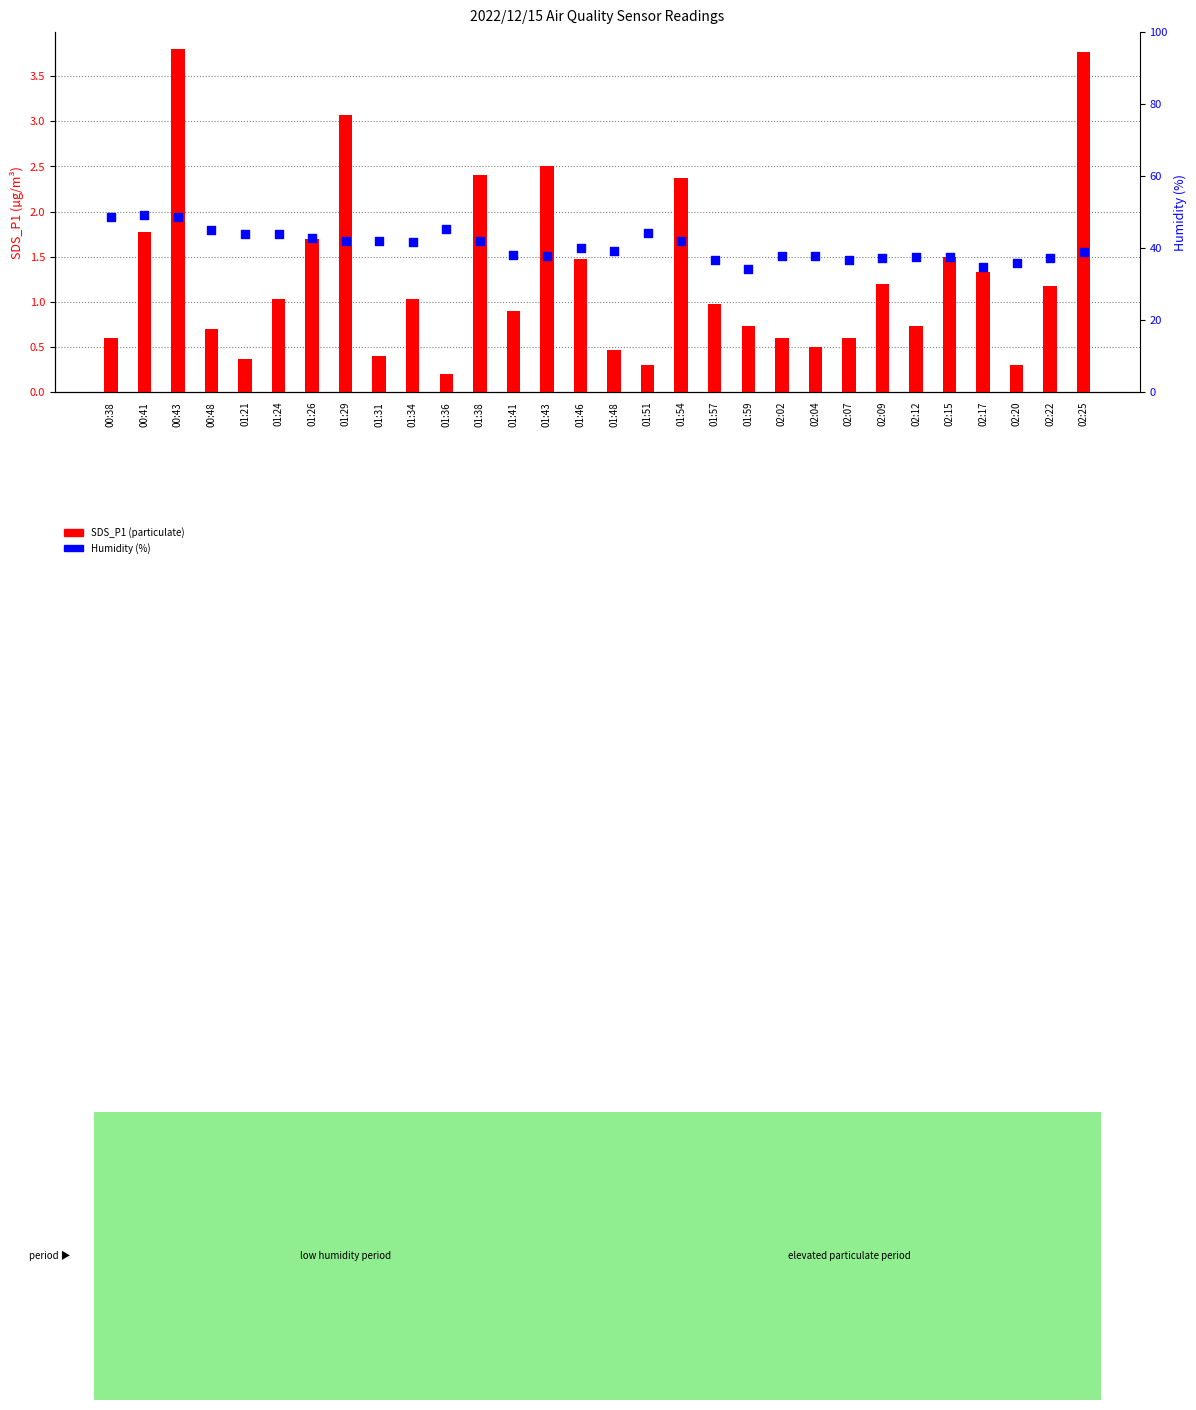

At which category is the sum across all series the highest?

00:43